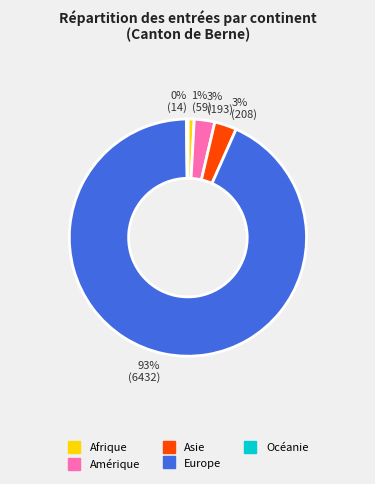

Is there any slice that represents more than half of the pie?

Yes